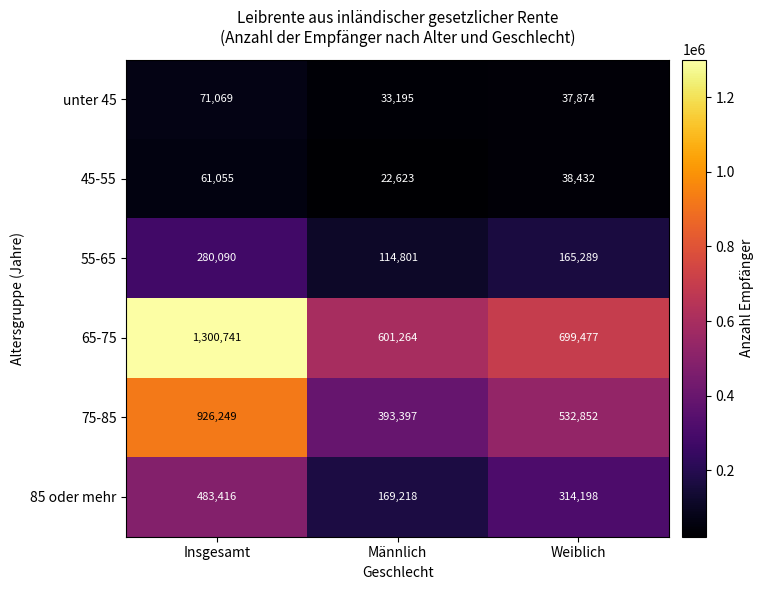

Count the number of data series in this chart.

6